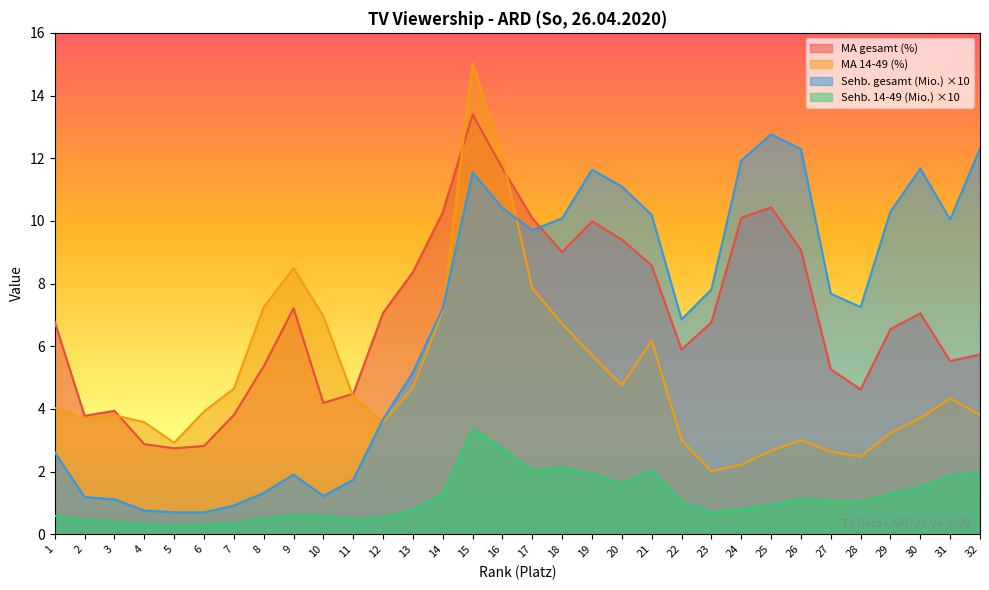

True or false: MA 14-49 (%) has a value of 3.0 at 26.

True